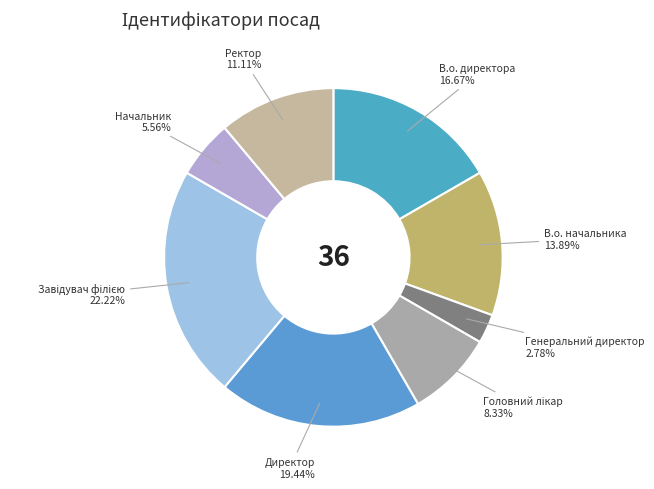

Is it true that Директор is 34% of the pie?

False